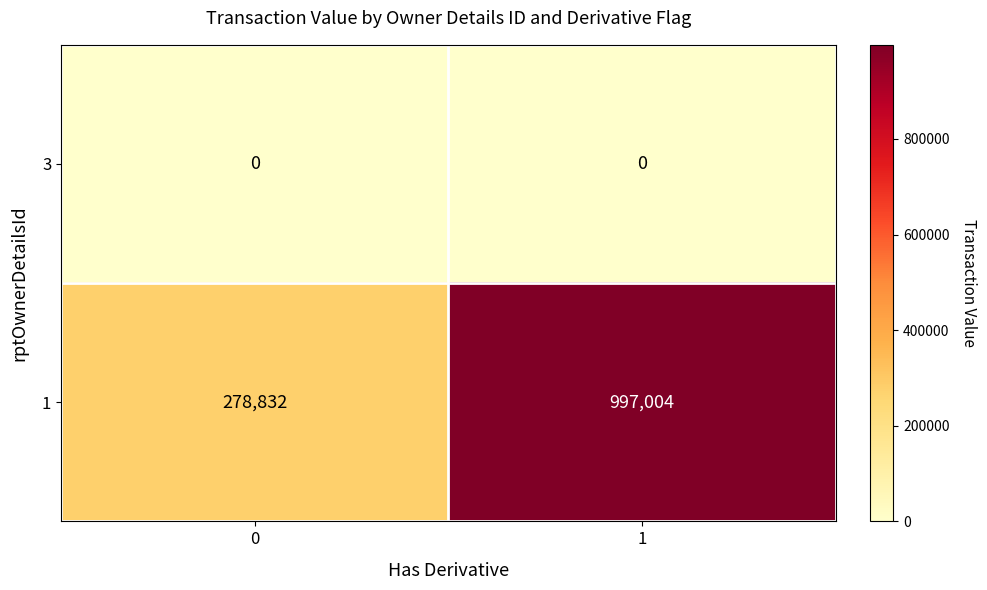

Reading left to right, list all the values displayed in this chart.

3: 0=0	1=0
1: 0=278832	1=997004